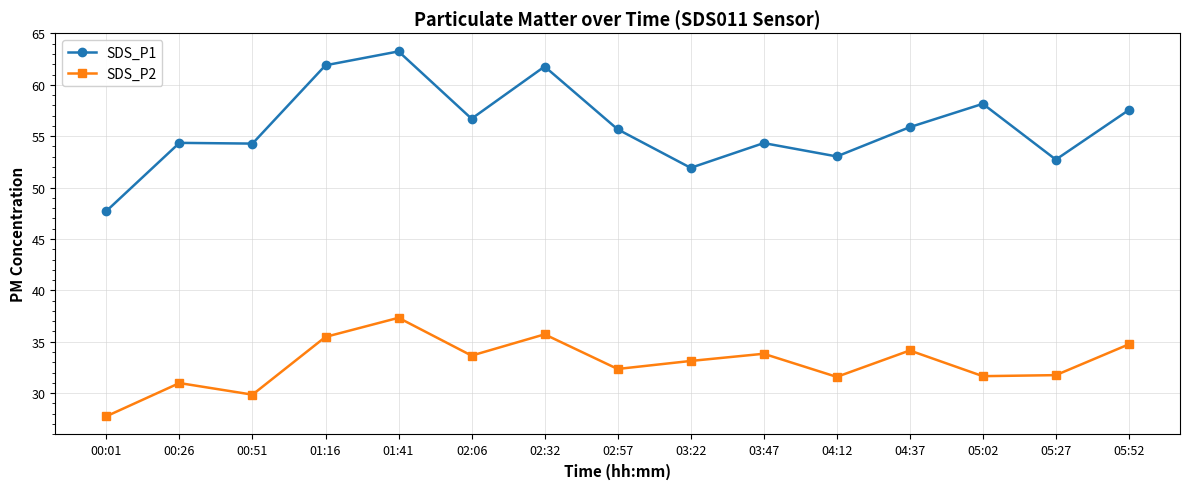

Rank the series by their average value, from highest to lowest.

SDS_P1, SDS_P2